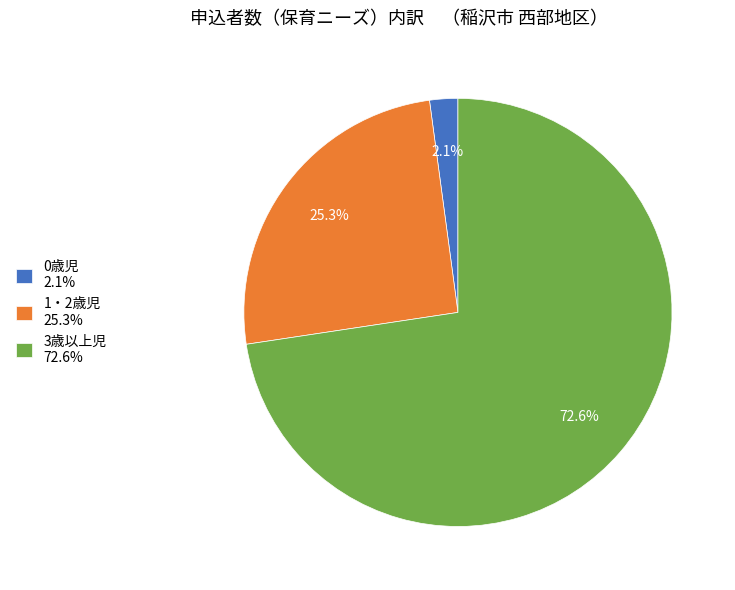

What percentage is NOT represented by 1・2歳児 25.3%?

74.7%